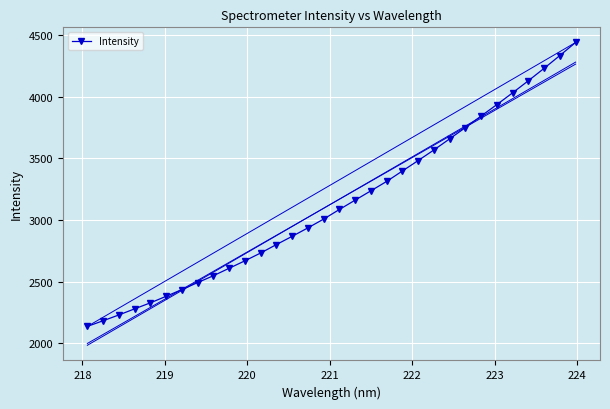

What is the maximum value for Intensity?

4442.3